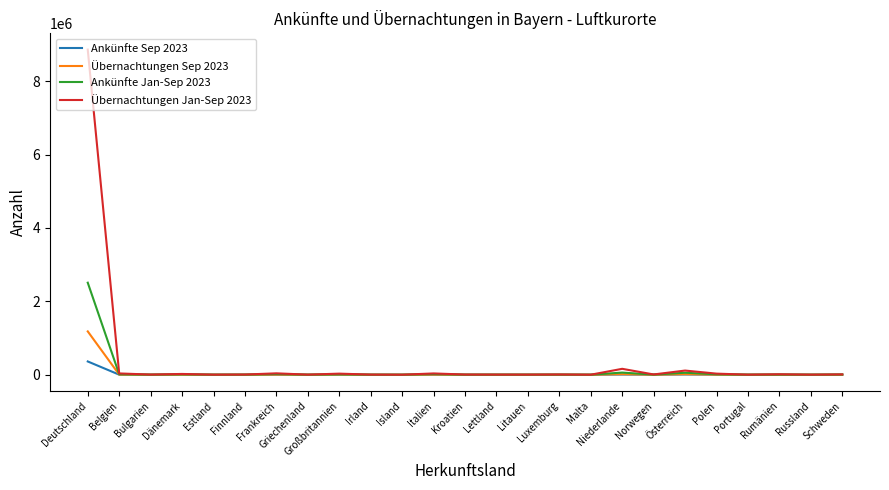

Which category has the highest value in the Übernachtungen Sep 2023 series?

Deutschland